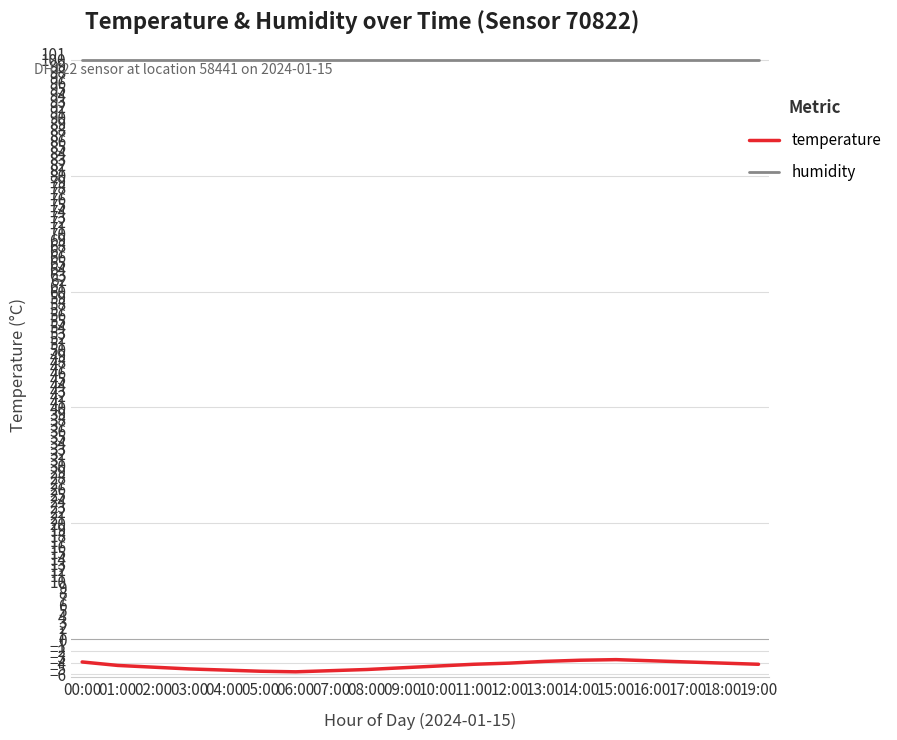

Is it true that temperature equals -4.9 at 09:00?

True